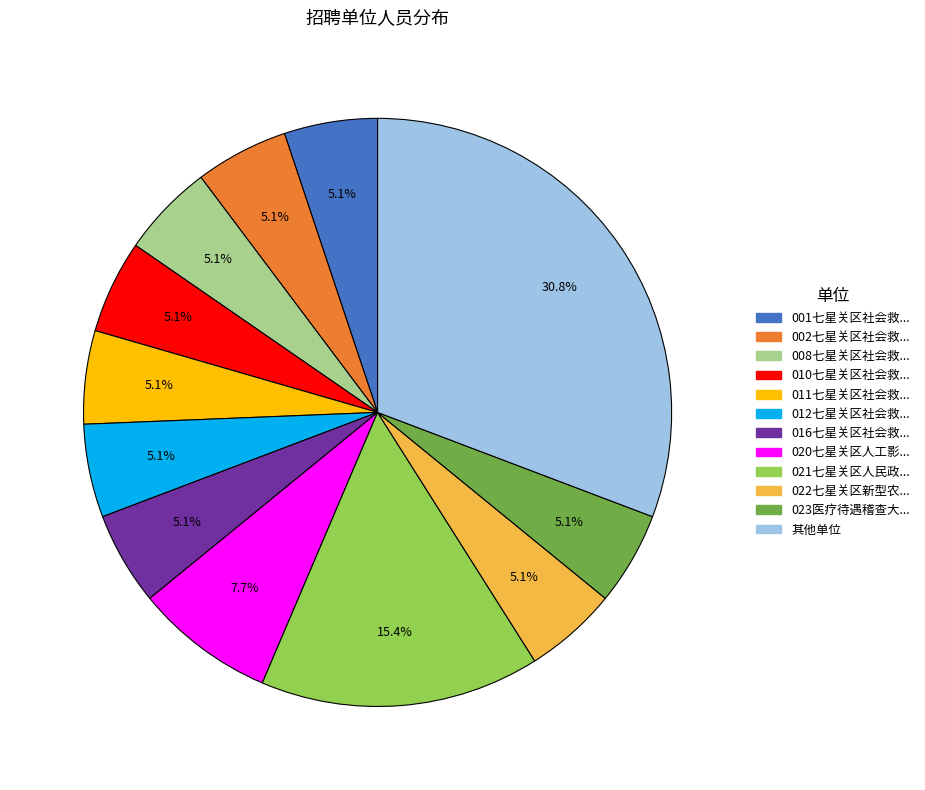

Is there any slice that represents more than half of the pie?

No